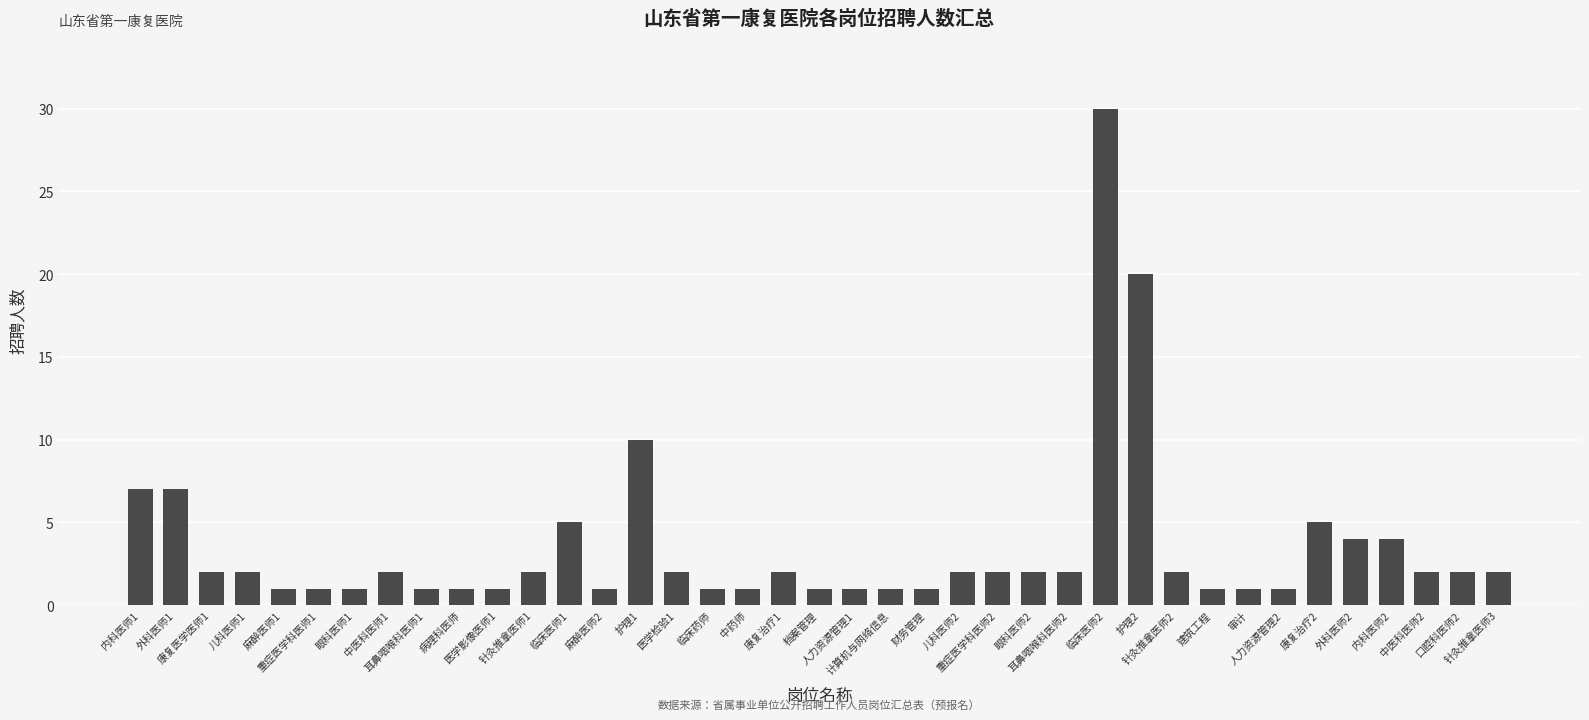

How many bars are there in total?

39